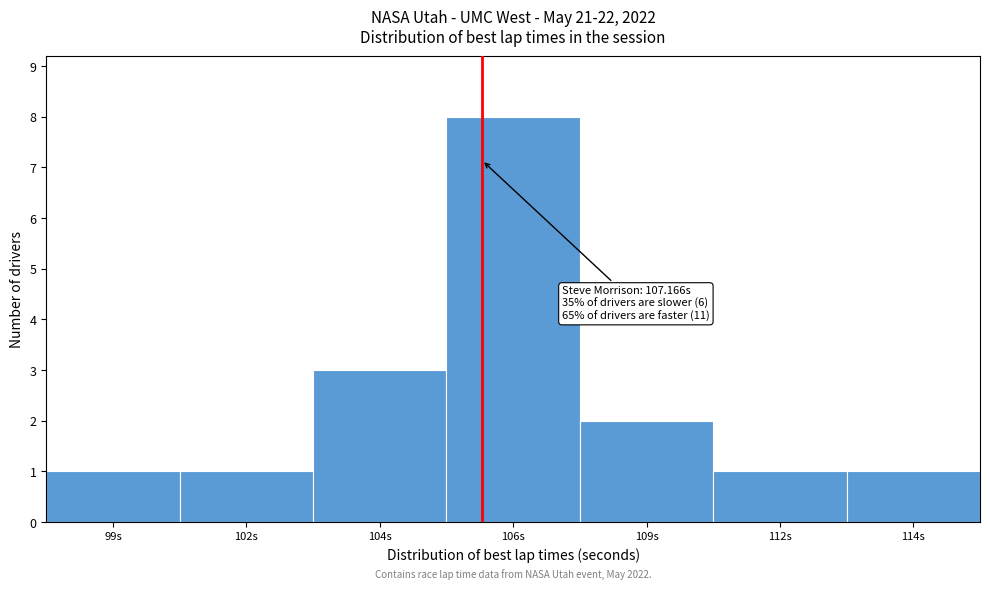

Reading right to left, extract all data points from this chart.

114s=1	112s=1	109s=2	106s=8	104s=3	102s=1	99s=1